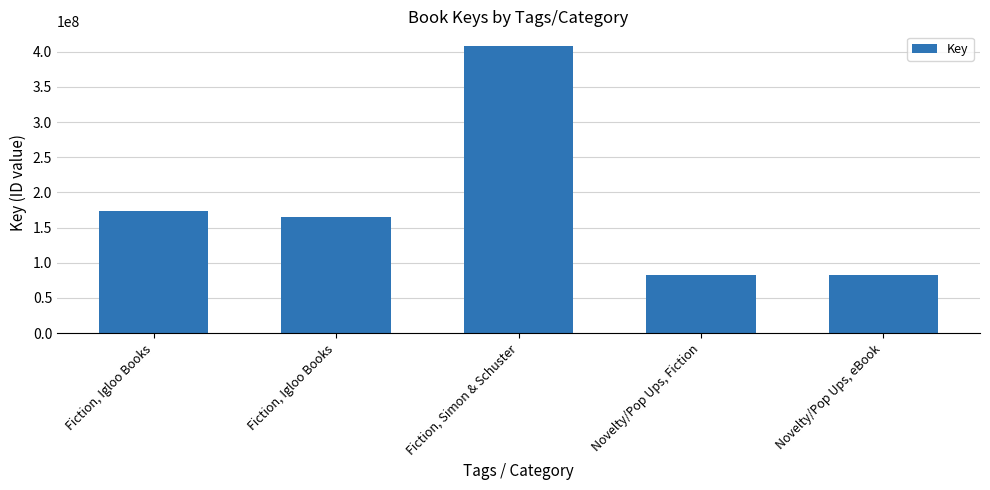

What is the sum of all values?

913510651